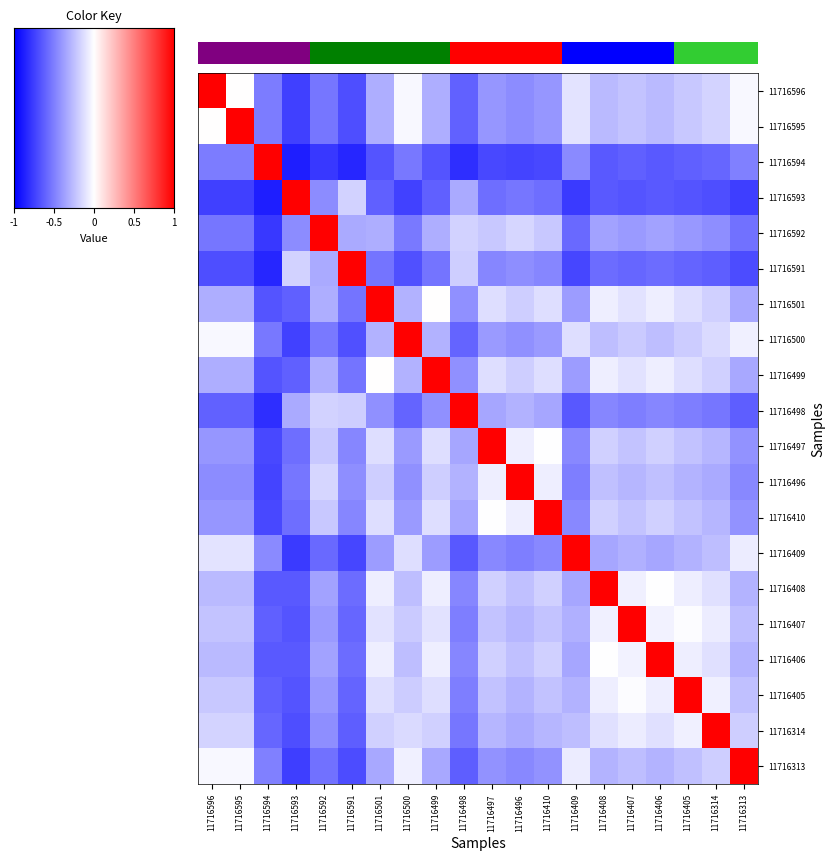

How many values in 11716498 are below zero?

19